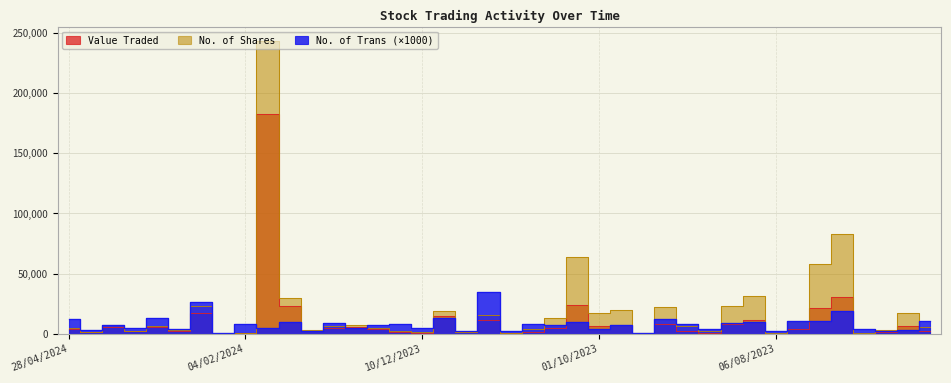

Where is the first local maximum for No. of Shares?

24/03/2024